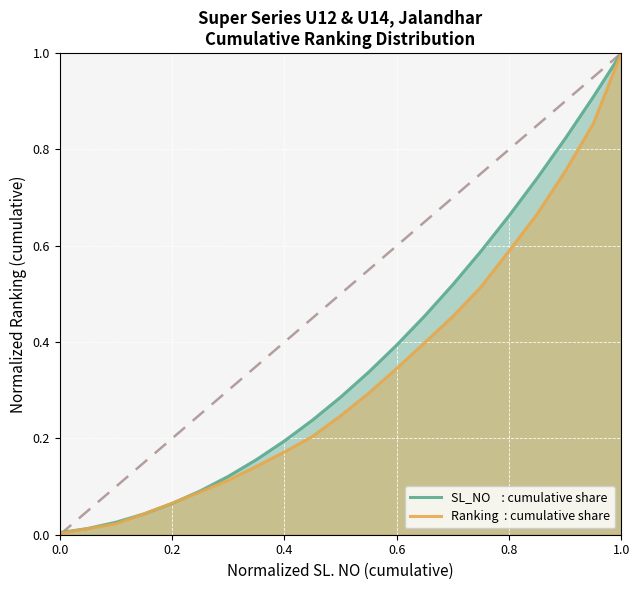

At which category is the sum across all series the highest?

1.0